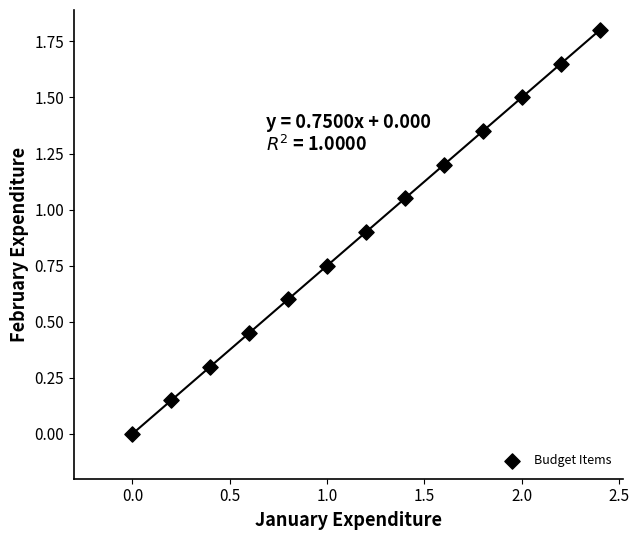

What is the range of Y values (max minus min)?

1.8